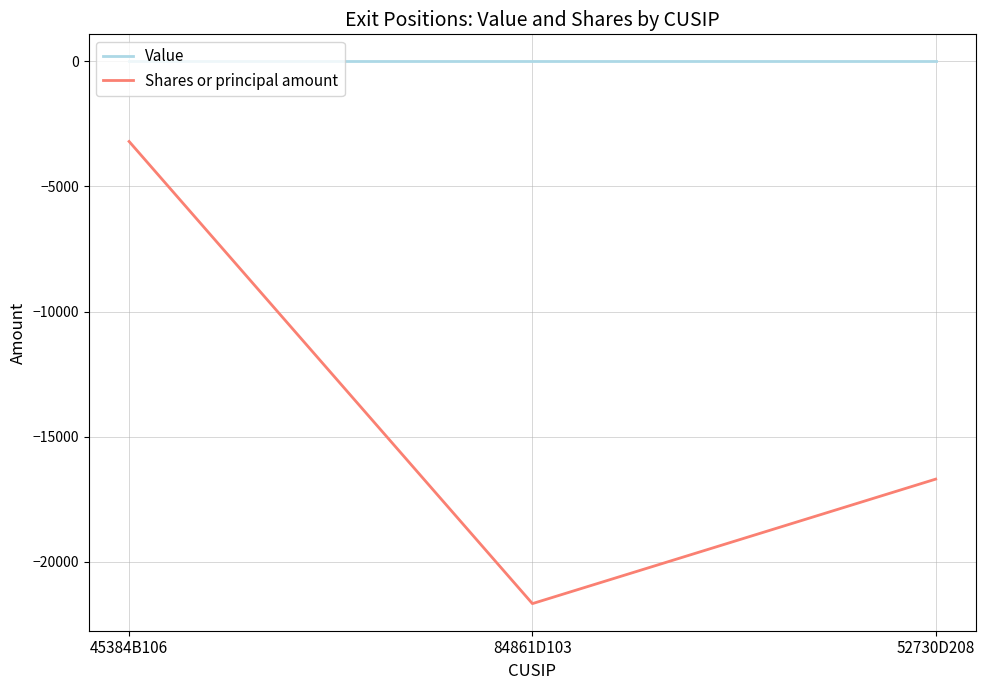

Is it true that Shares or principal amount equals -3200 at 45384B106?

True